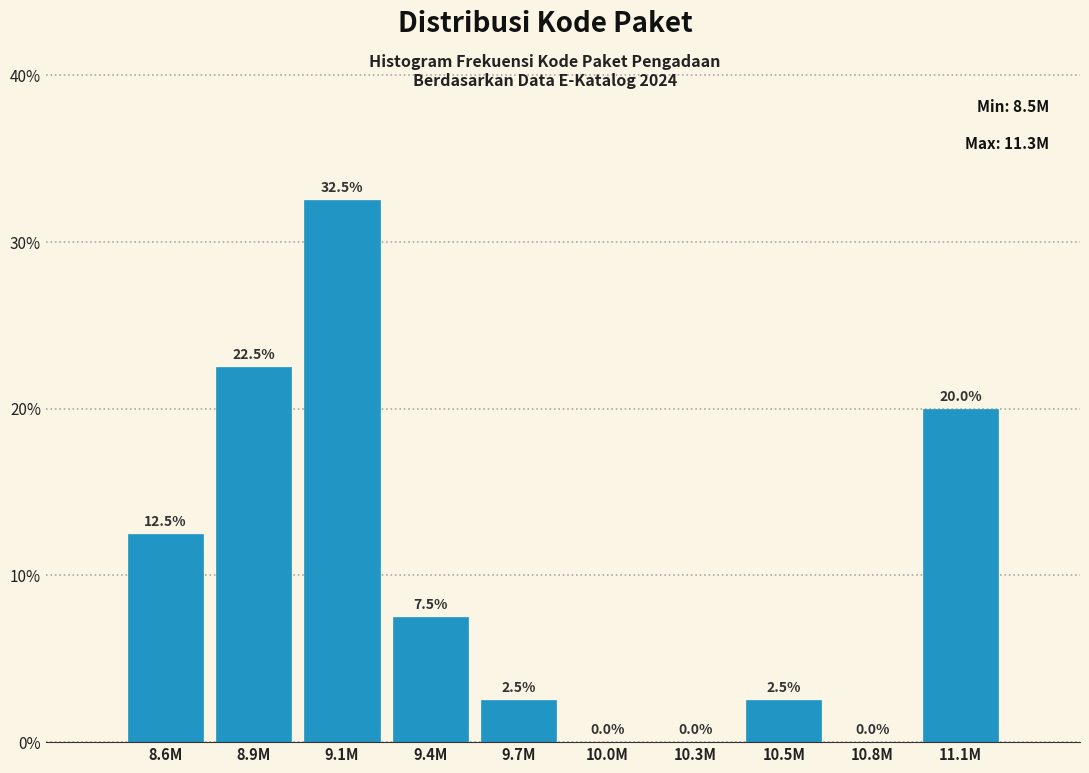

Reading left to right, transcribe all the data shown in this chart.

8.6M=12.5	8.9M=22.5	9.1M=32.5	9.4M=7.5	9.7M=2.5	10.0M=0.0	10.3M=0.0	10.5M=2.5	10.8M=0.0	11.1M=20.0